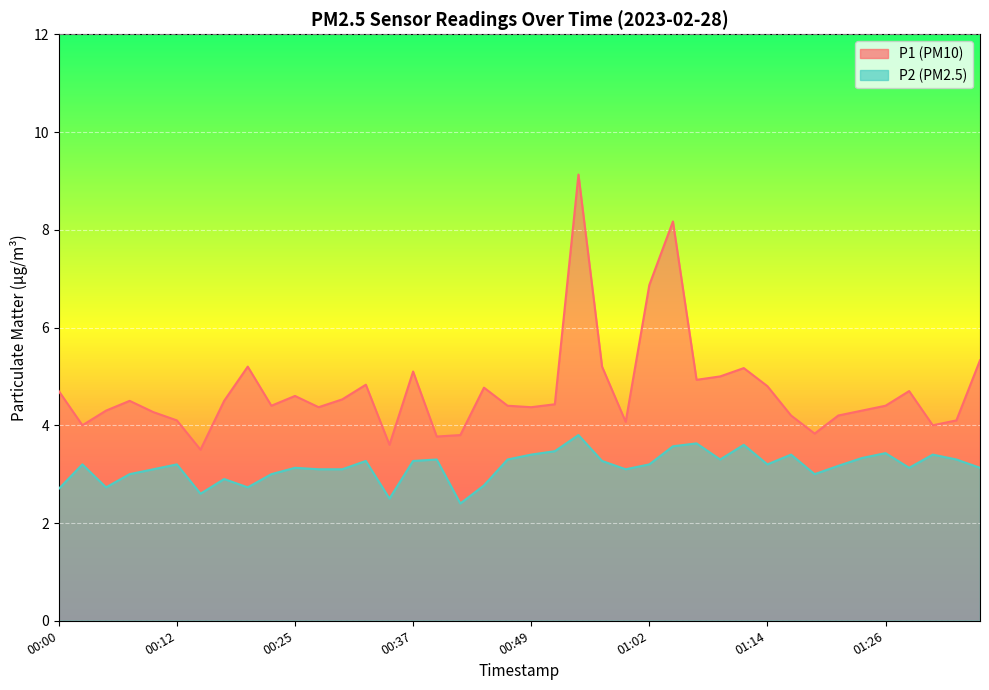

True or false: P2 and P1 intersect in this chart.

False